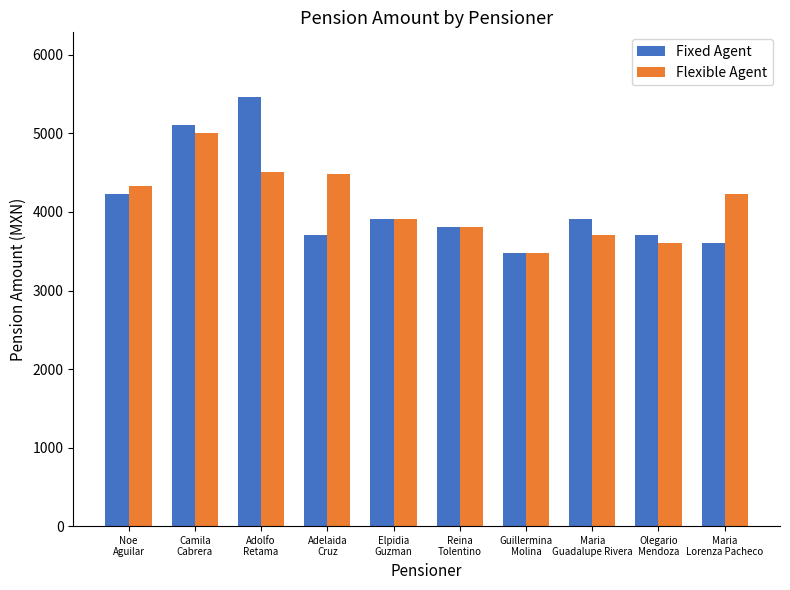

Which series has the widest spread of values?

Fixed Agent